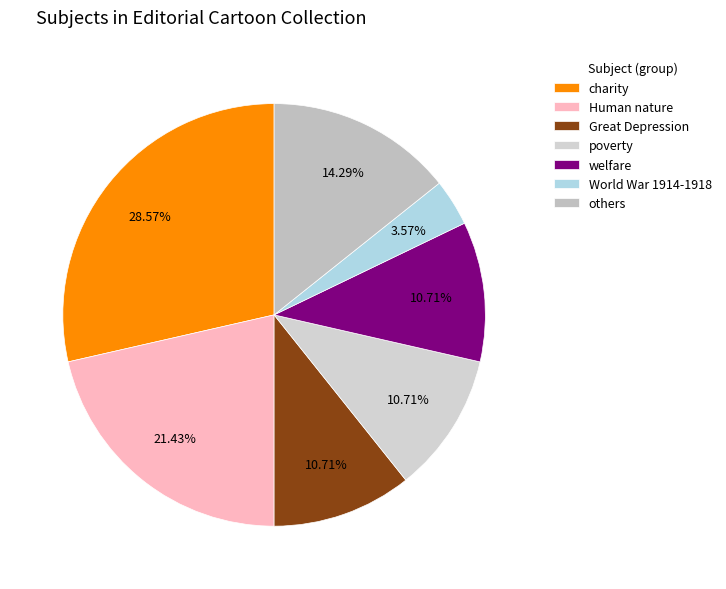

How many slices are in this pie chart?

7